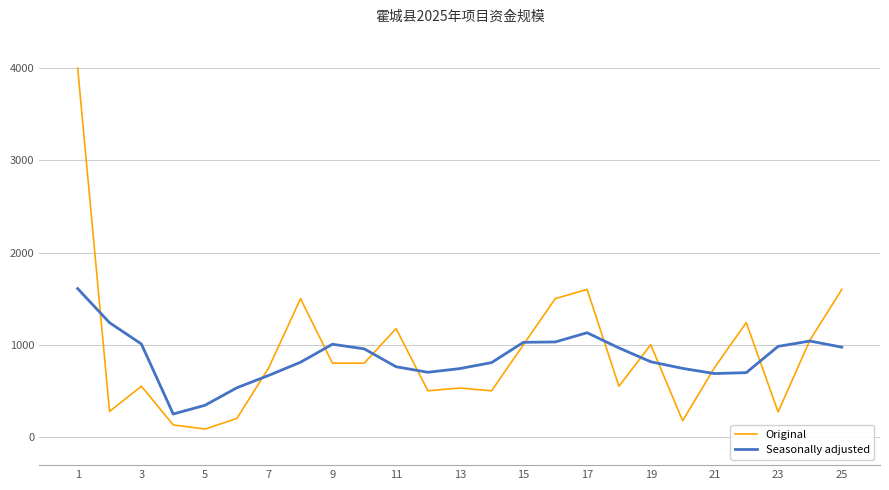

List the series in order of their peak value, lowest first.

Seasonally adjusted, Original